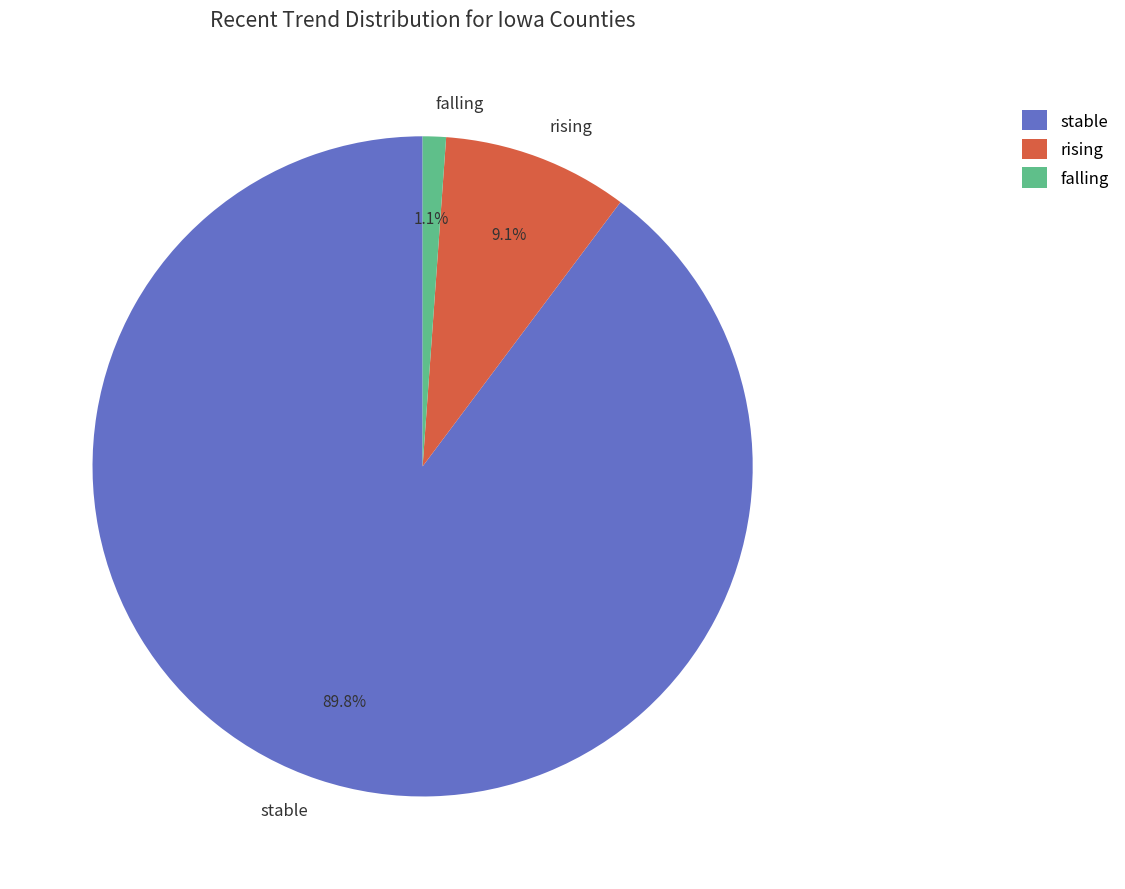

Combined, what portion of the pie is falling and rising?

10.2%